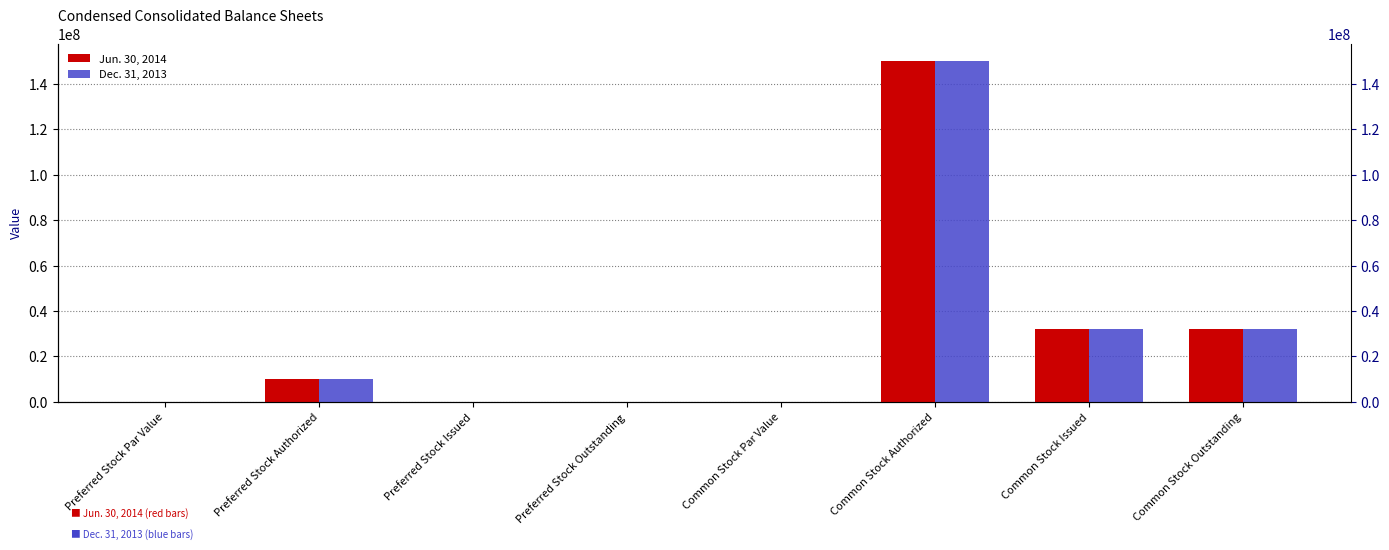

At which category is the sum across all series the highest?

Common Stock Authorized